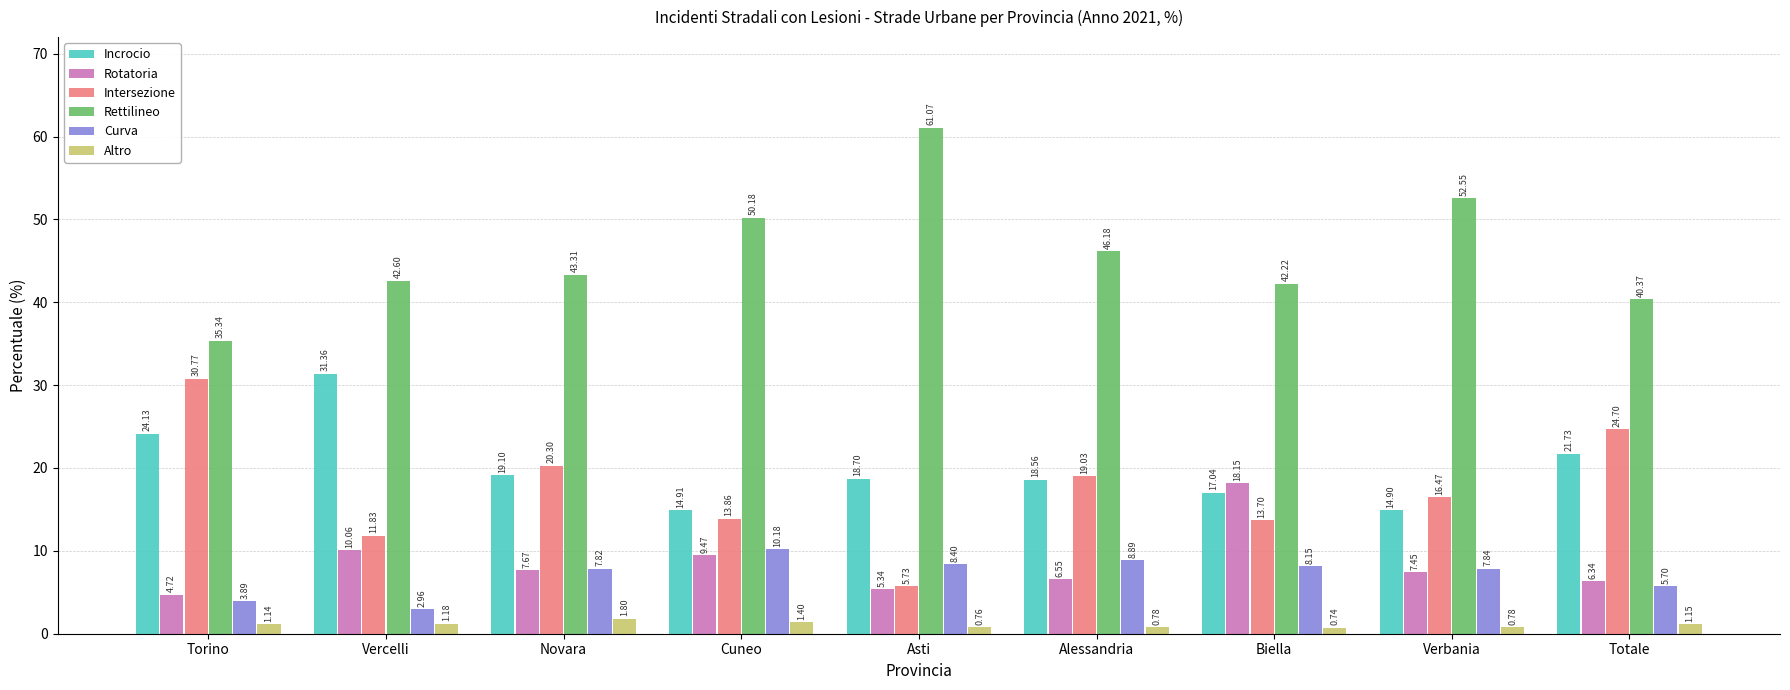

Which series has the largest range (max minus min)?

Rettilineo